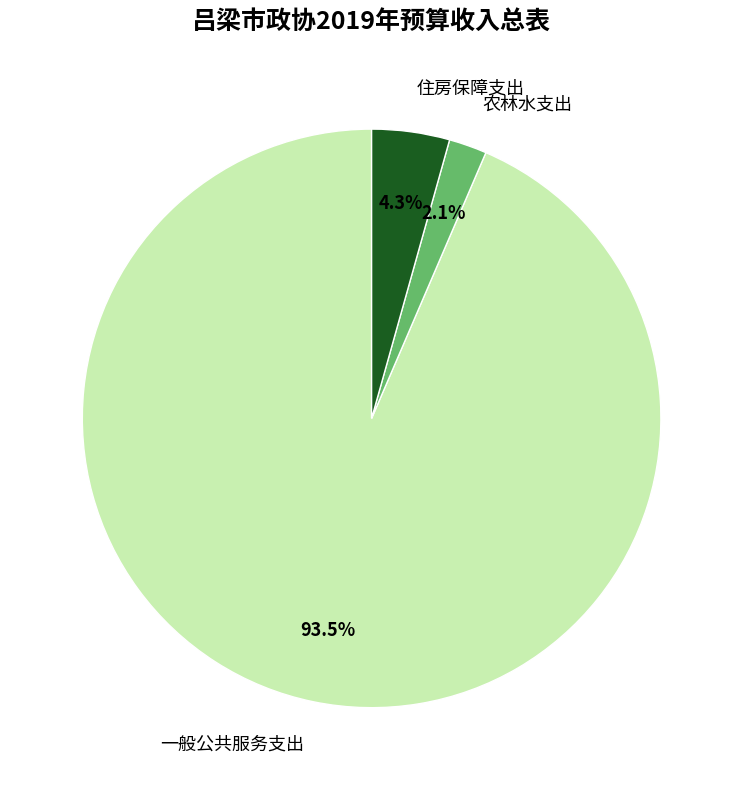

What is the ratio of the value at 农林水支出 to the value at 住房保障支出?

0.5